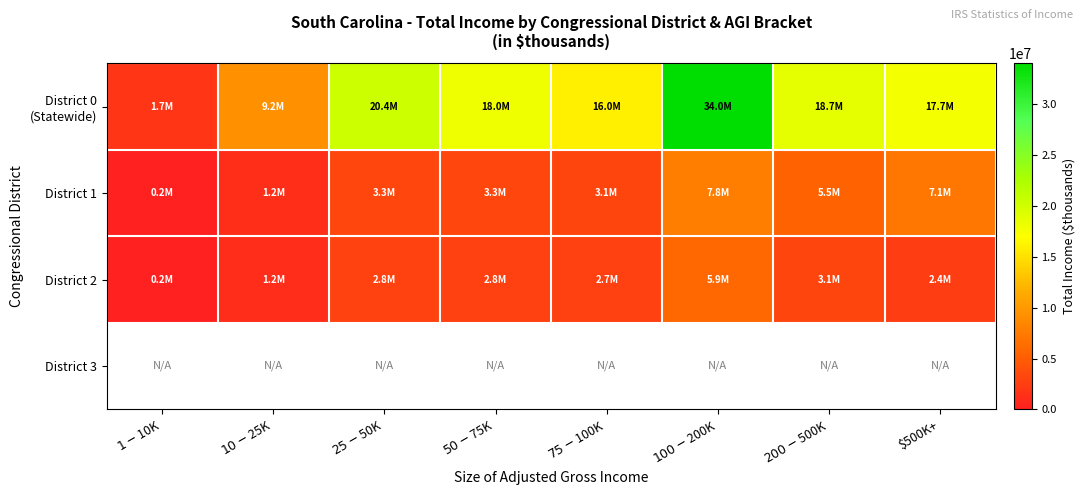

What is the difference between the District 0 (Statewide) values at $75-$100K and $200-$500K?

2680780.0